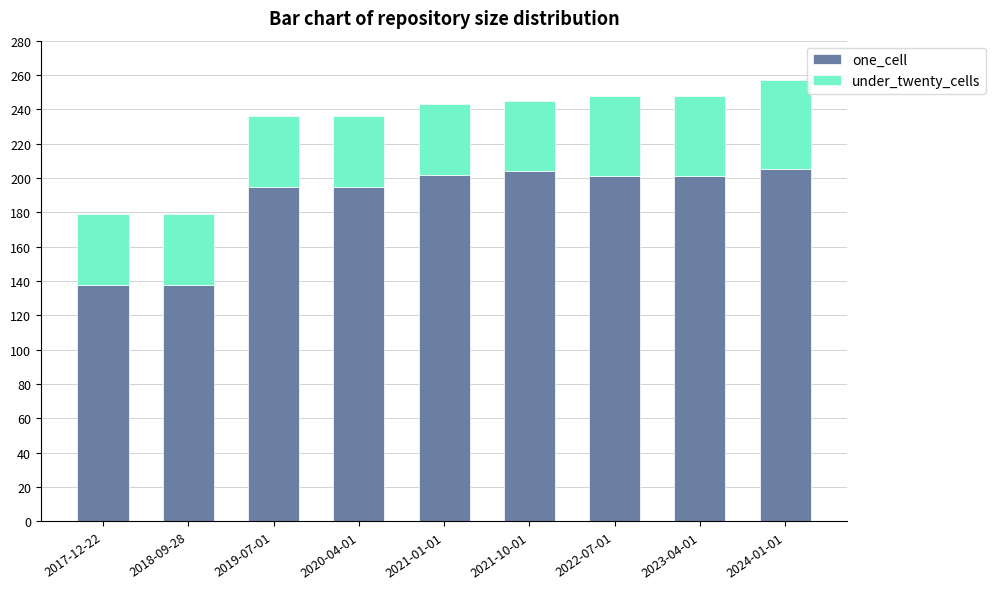

The value of one_cell at 2021-10-01 is 204. True or false?

True